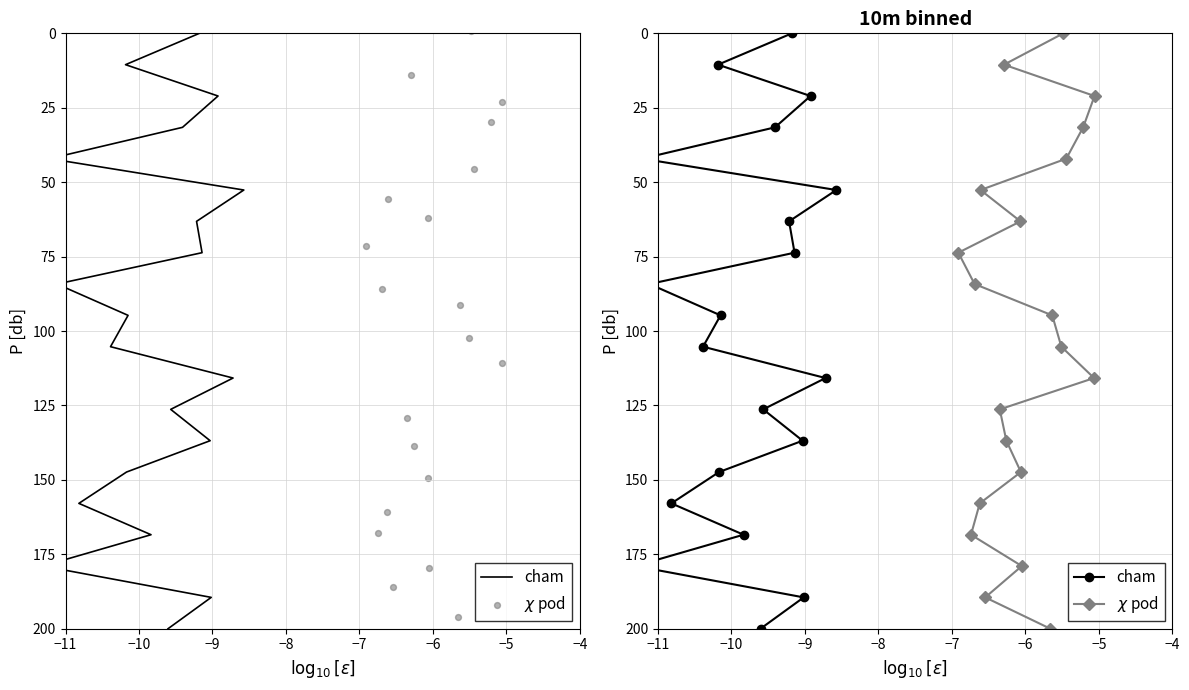

Which series contains the highest Y value?

cham